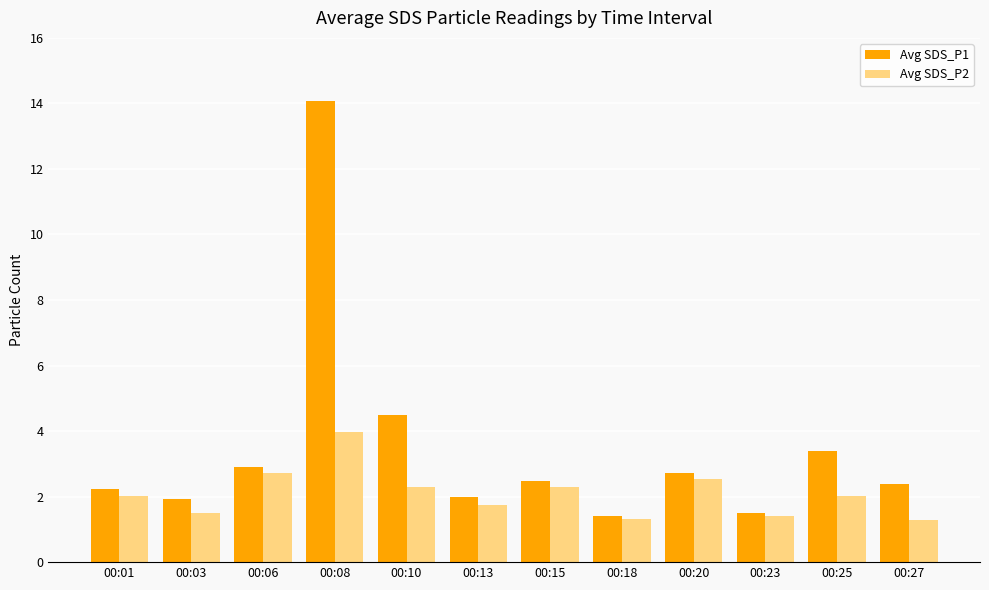

True or false: Avg SDS_P1 has a value of 1.9 at 00:18.

False